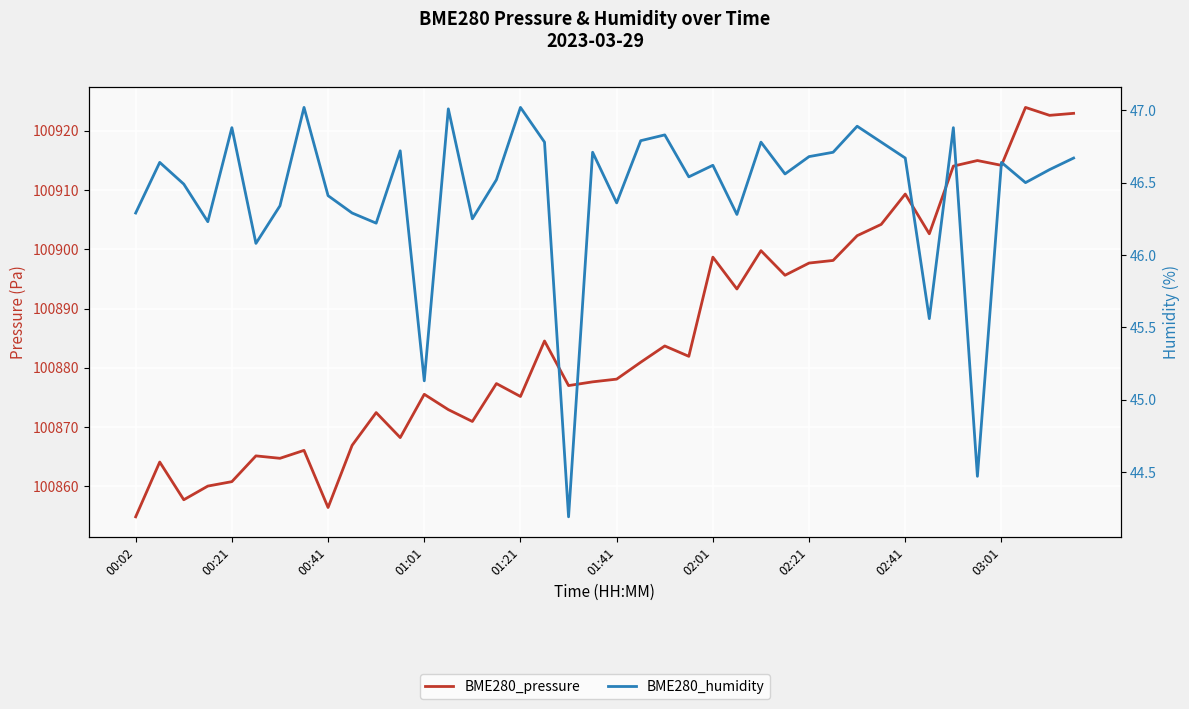

Reading left to right, transcribe all the data shown in this chart.

BME280_pressure: 100854.8	100864.1	100857.7	100860.0	100860.8	100865.1	100864.7	100866.1	100856.4	100866.9	100872.4	100868.2	100875.5	100872.9	100870.9	100877.3	100875.2	100884.5	100877.0	100877.6	100878.1	100880.9	100883.7	100881.9	100898.7	100893.3	100899.8	100895.6	100897.7	100898.1	100902.3	100904.2	100909.3	100902.6	100914.1	100915.0	100914.2	100924.0	100922.6	100923.0
BME280_humidity: 46.3	46.6	46.5	46.2	46.9	46.1	46.3	47.0	46.4	46.3	46.2	46.7	45.1	47.0	46.2	46.5	47.0	46.8	44.2	46.7	46.4	46.8	46.8	46.5	46.6	46.3	46.8	46.6	46.7	46.7	46.9	46.8	46.7	45.6	46.9	44.5	46.6	46.5	46.6	46.7